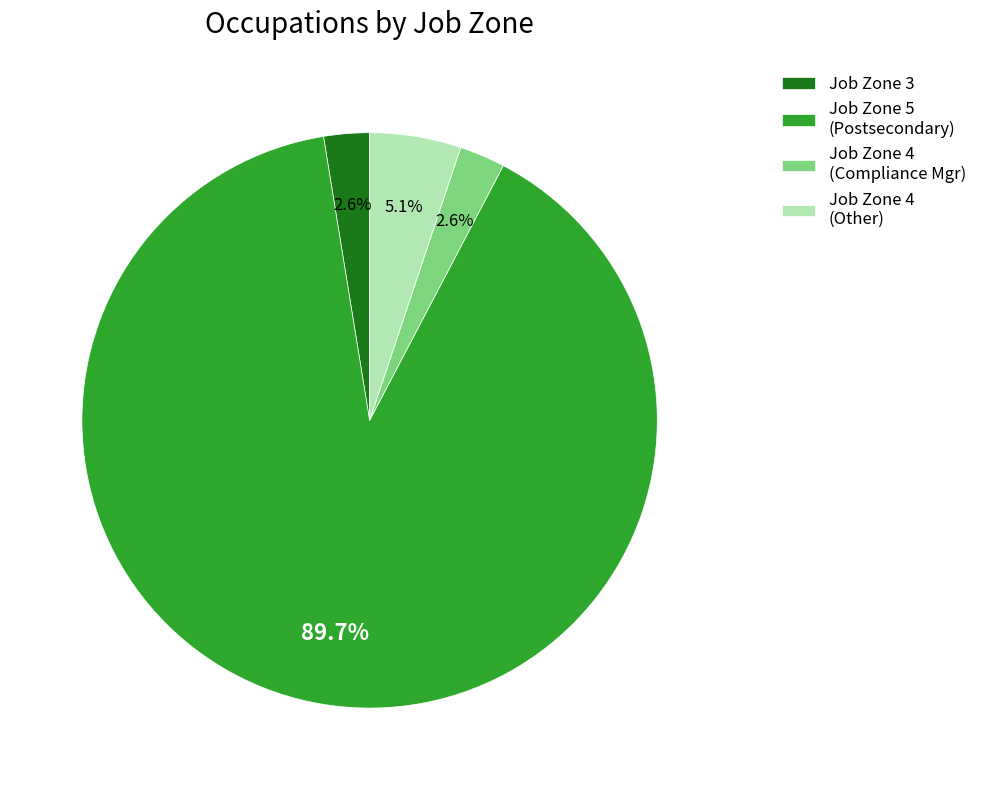

Which category has the biggest portion of the pie?

Job Zone 5 (Postsecondary)